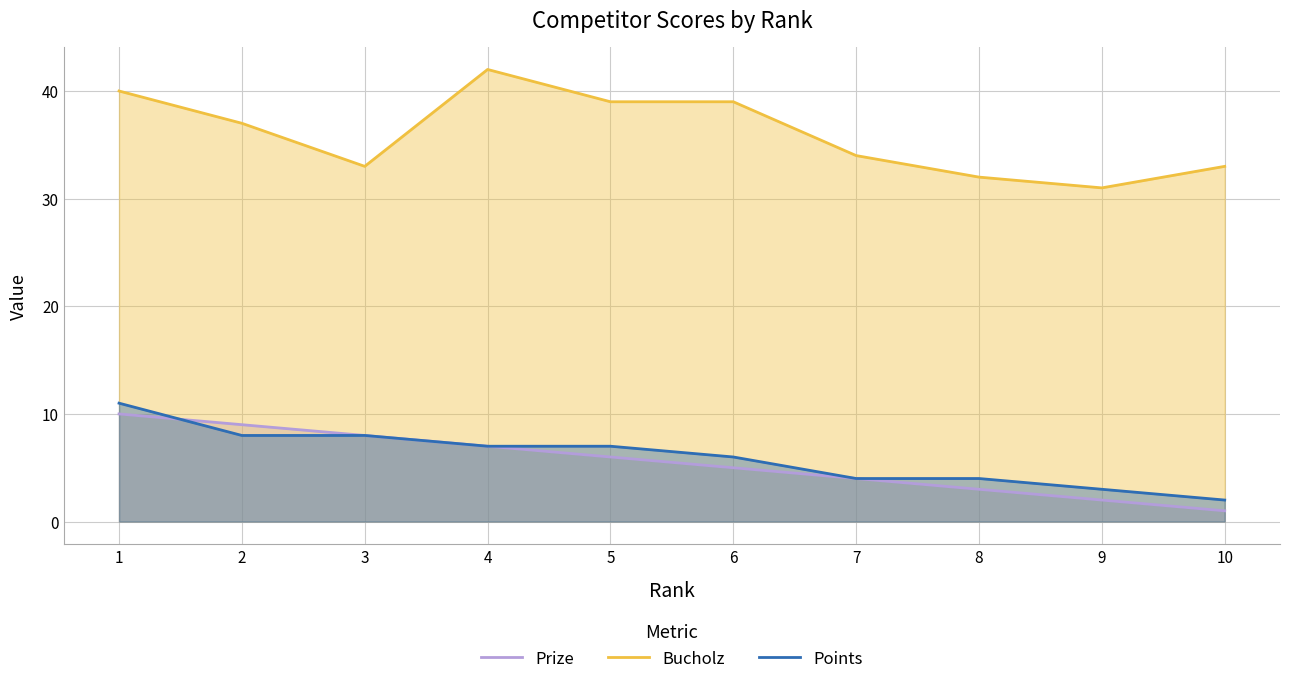

What is the difference between the maximum and minimum values in the Prize series?

9